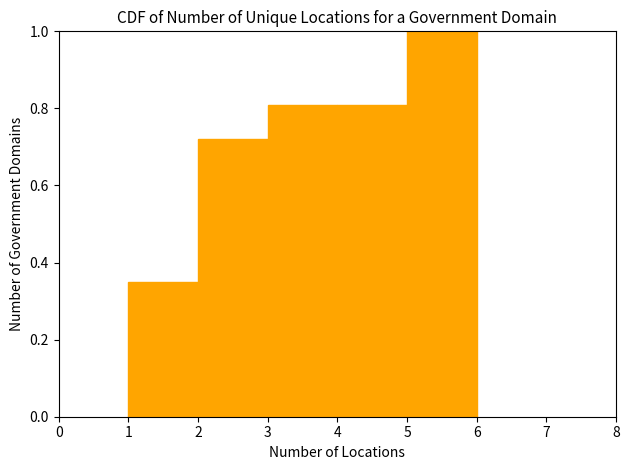

Over which range of the x-axis is the bar tallest?

5 to 6